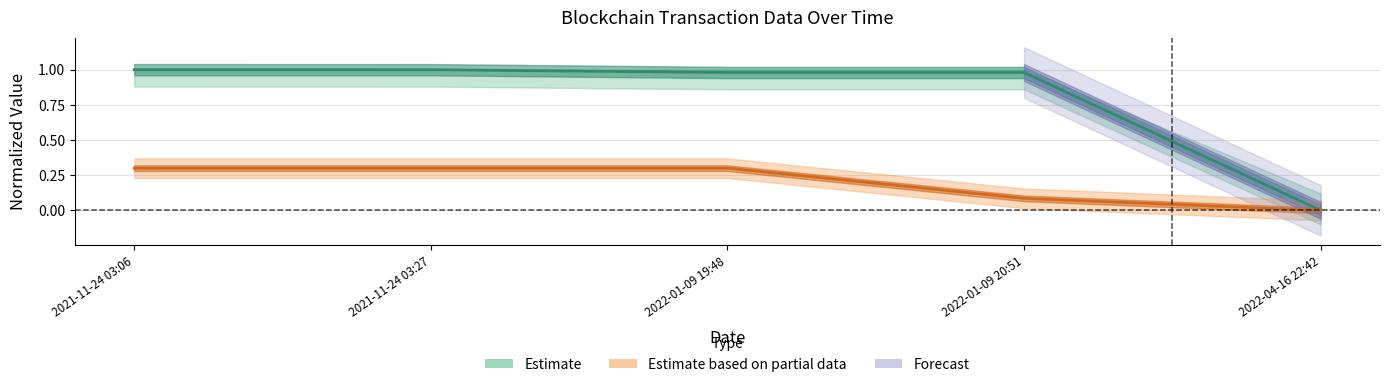

How many data points in Fee are above 0?

4